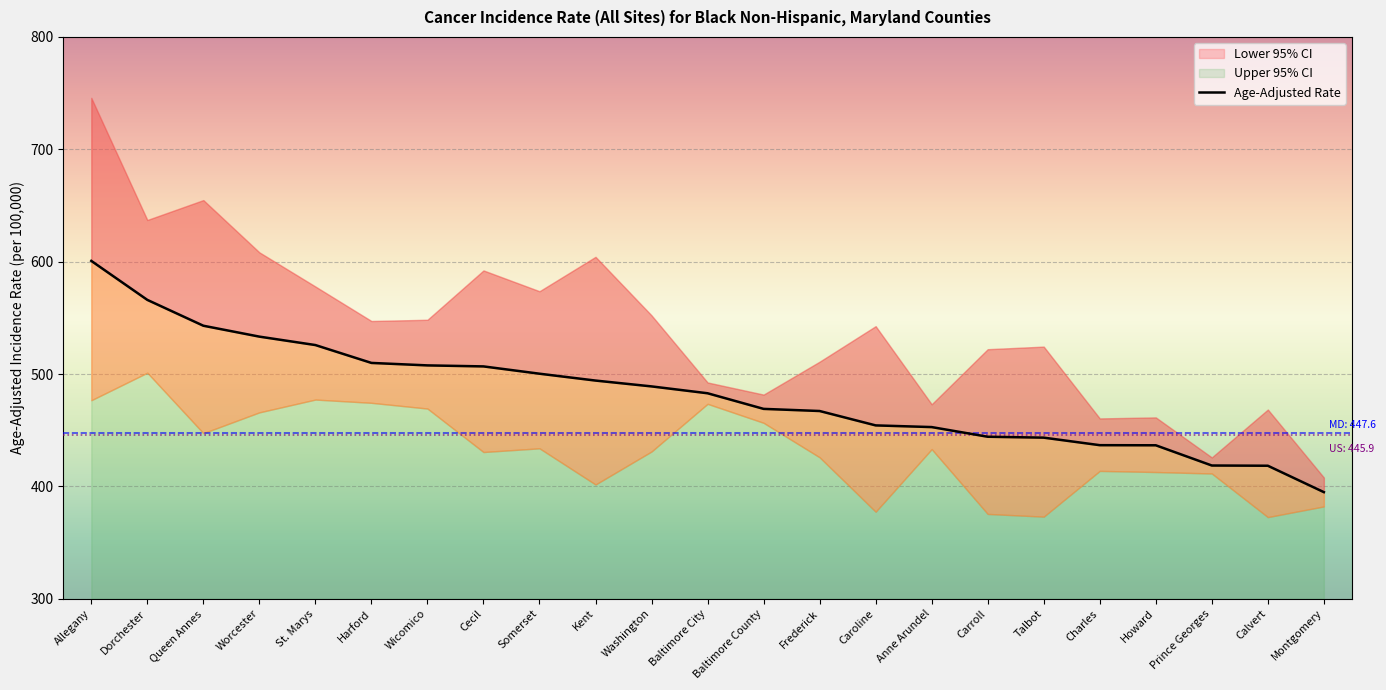

How many lines are shown in the chart?

1